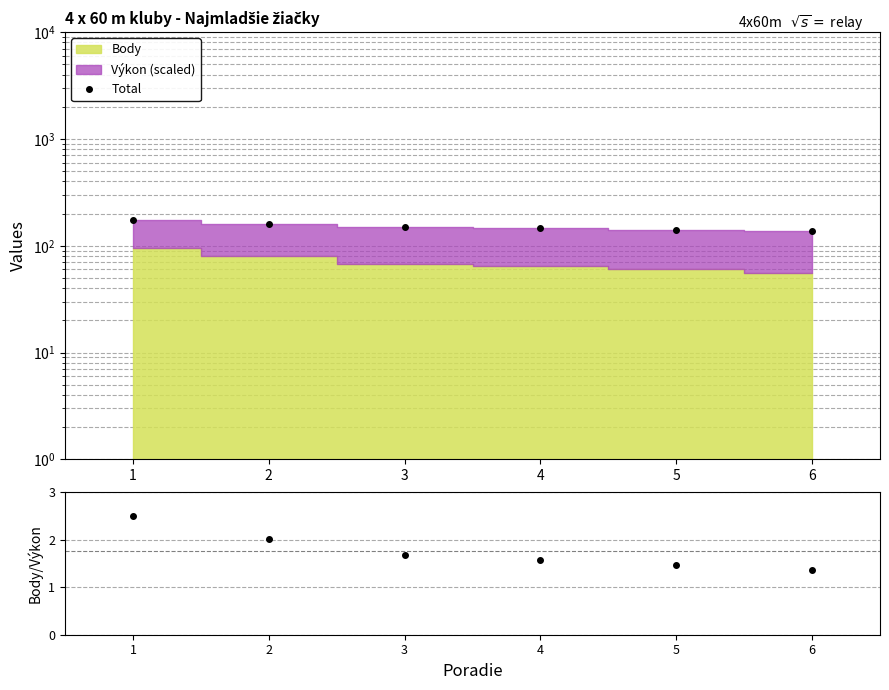

Reading left to right, list all the values displayed in this chart.

Total: 173.0	159.2	149.0	145.6	141.9	138.7
Body/Výkon: 2.5	2.0	1.7	1.6	1.5	1.4